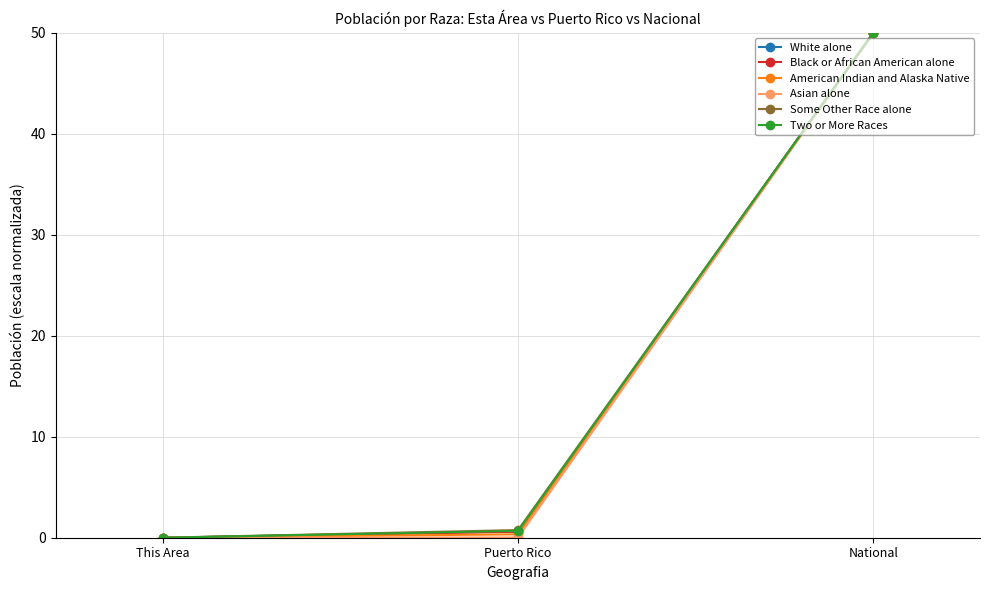

Does the chart have visible grid lines?

Yes